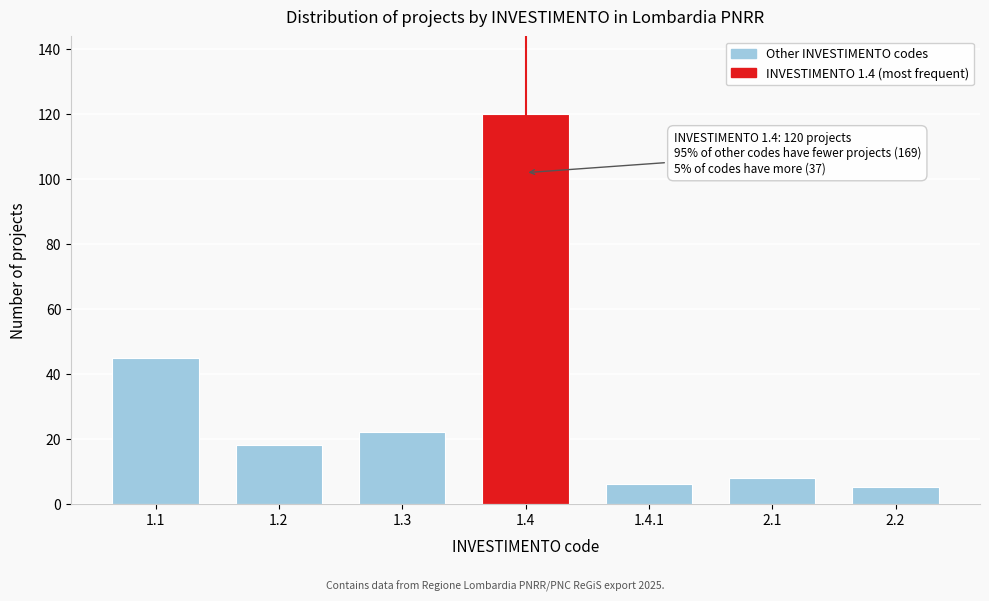

Reading right to left, extract all data points from this chart.

5	8	6	120	22	18	45